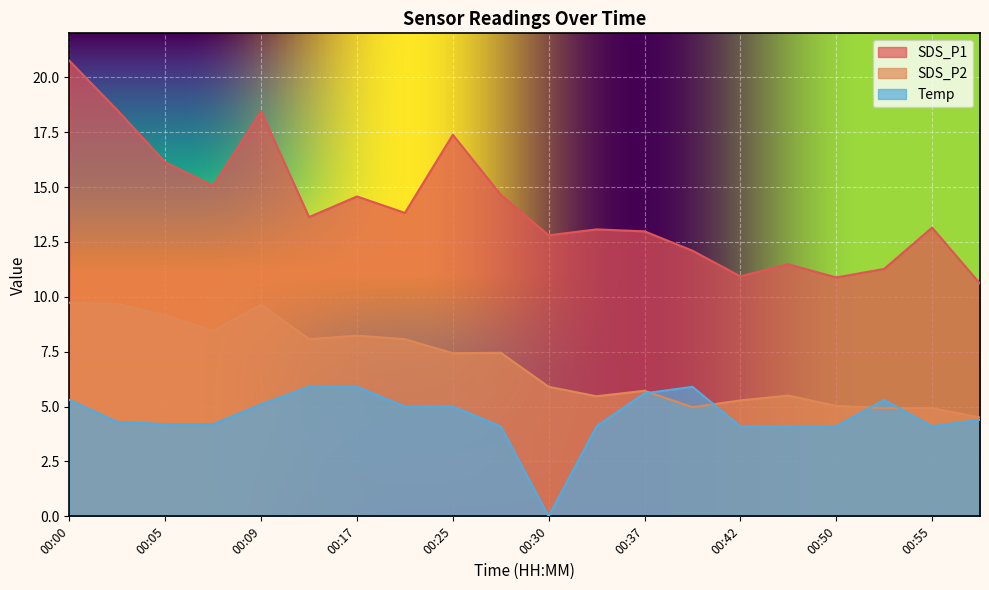

True or false: SDS_P1 and SDS_P2 cross at least once.

False